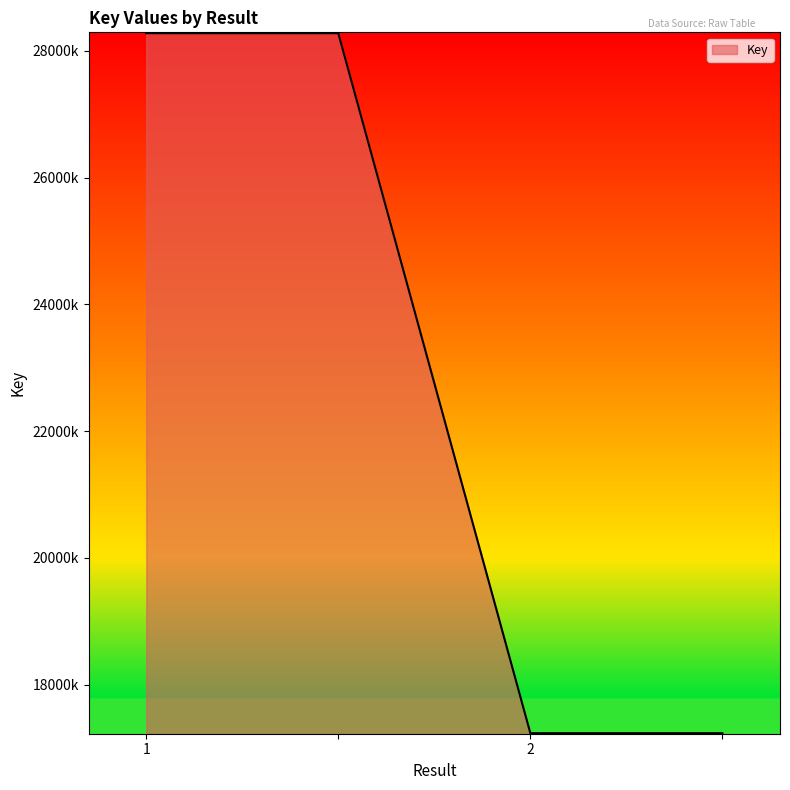

Does the chart display data point markers on the line(s)?

No